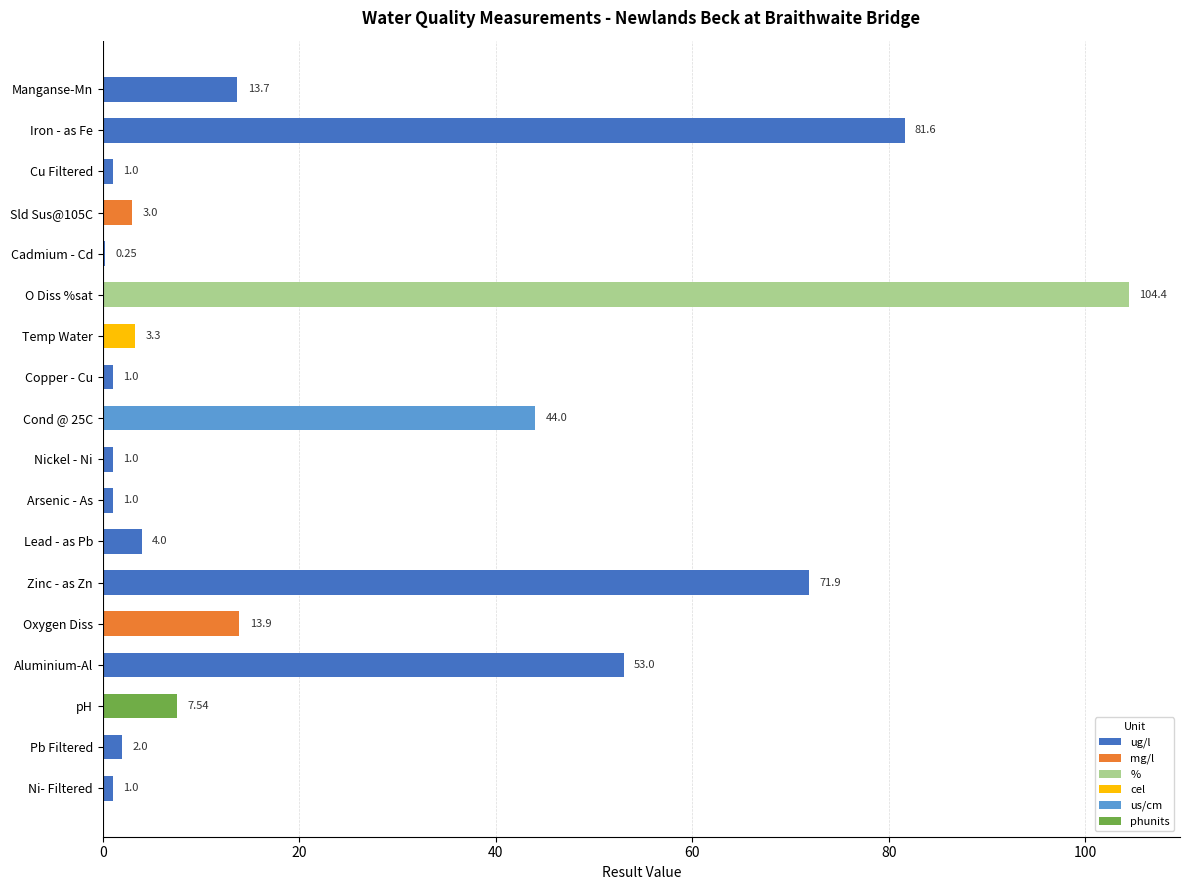

Which category has the highest value across all series?

O Diss %sat